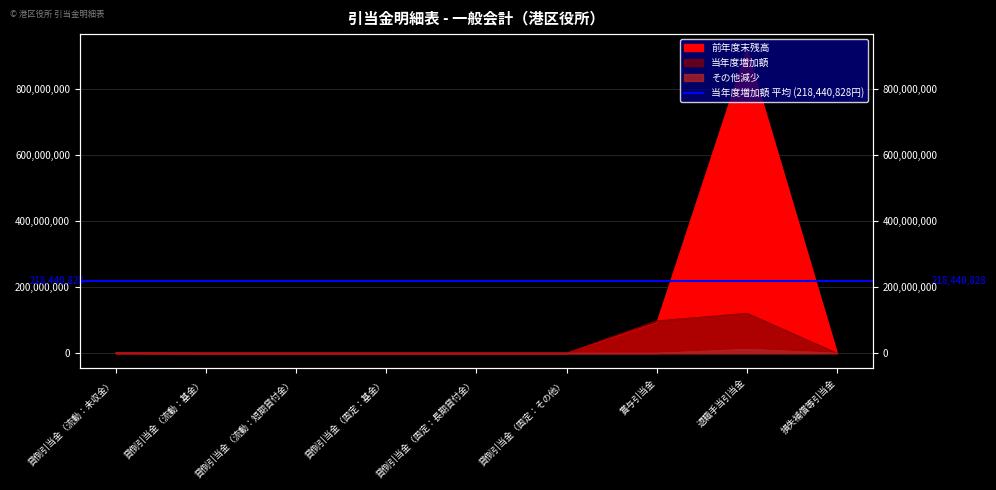

What are all the series names shown in the legend?

前年度末残高, 当年度増加額, その他減少